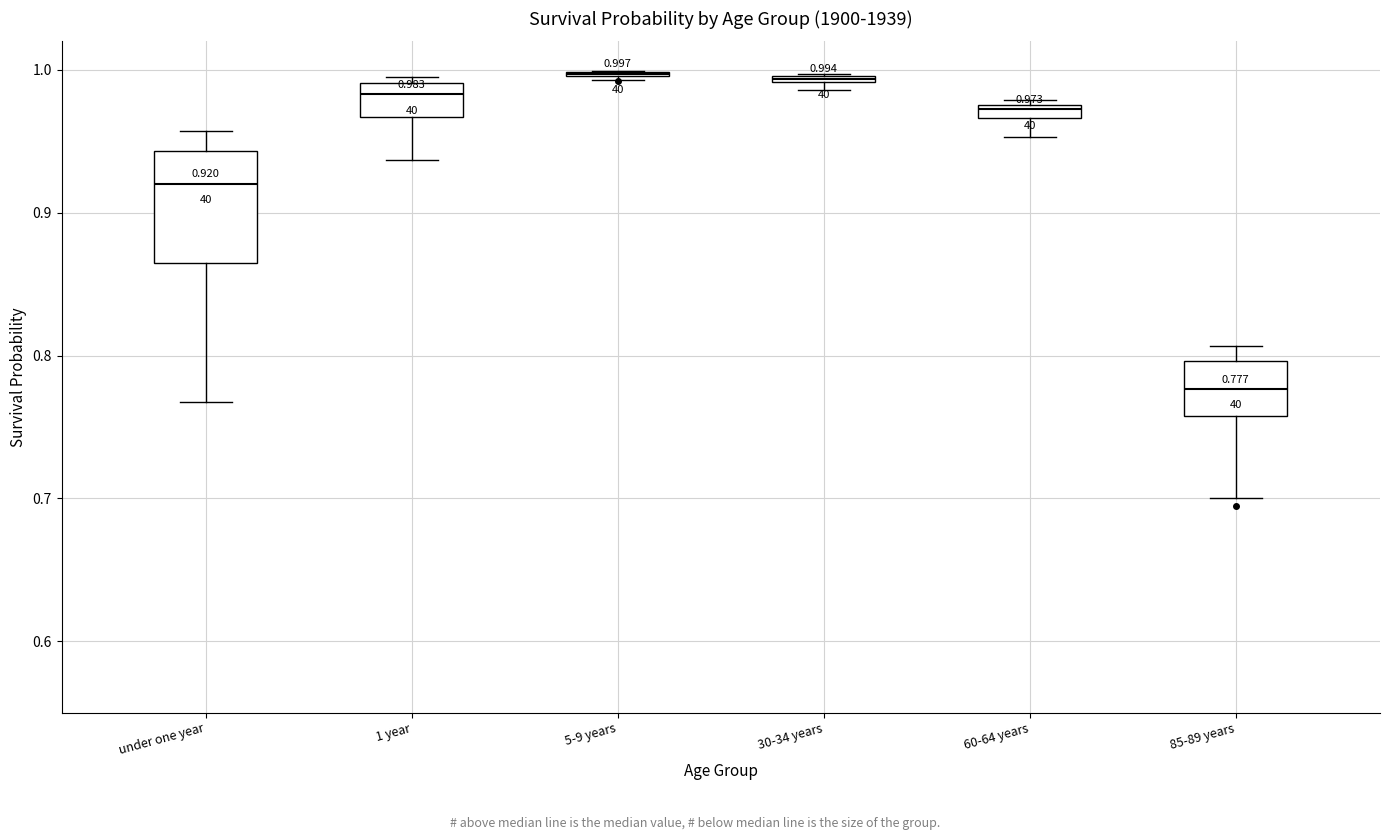

Comparing the boxes themselves (not the whiskers), which one is the tallest?

under one year